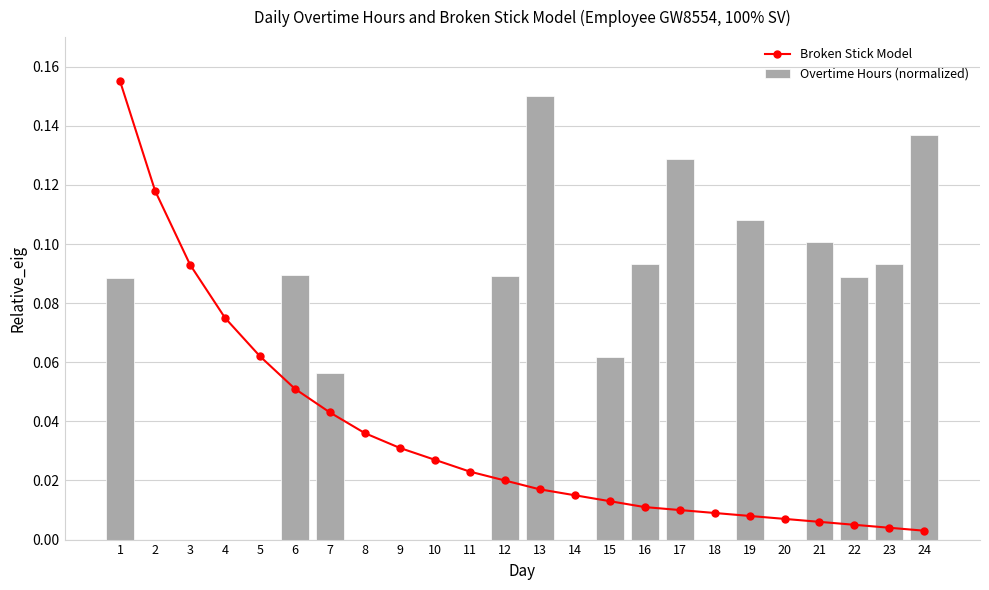

Is the value of Overtime Hours (normalized) at 5 greater than the value of Broken Stick Model at 9?

No